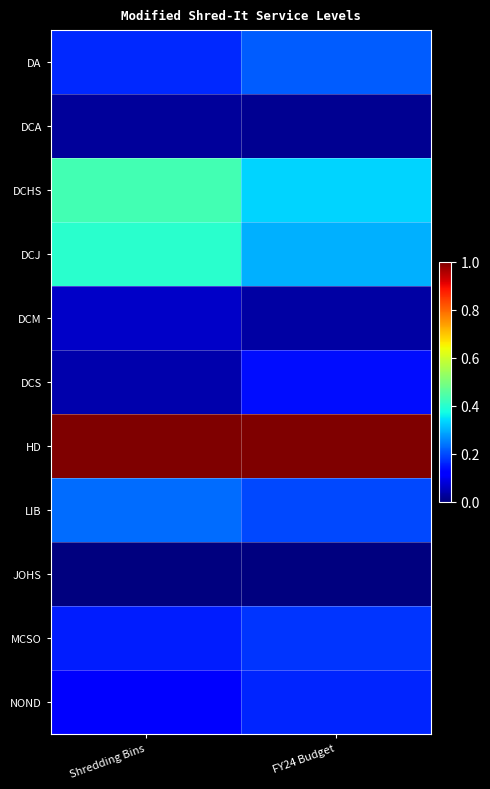

What is the spread (max minus min) of values at Shredding Bins?

1.0